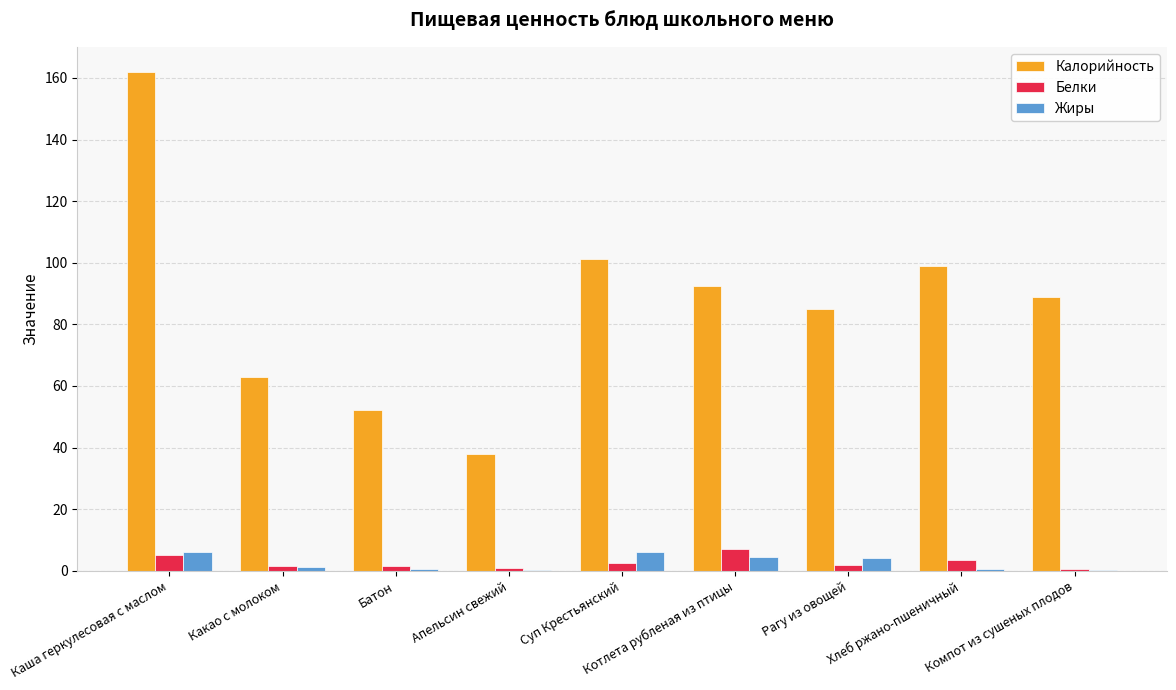

At which category is the sum across all series the highest?

Каша геркулесовая c маслом